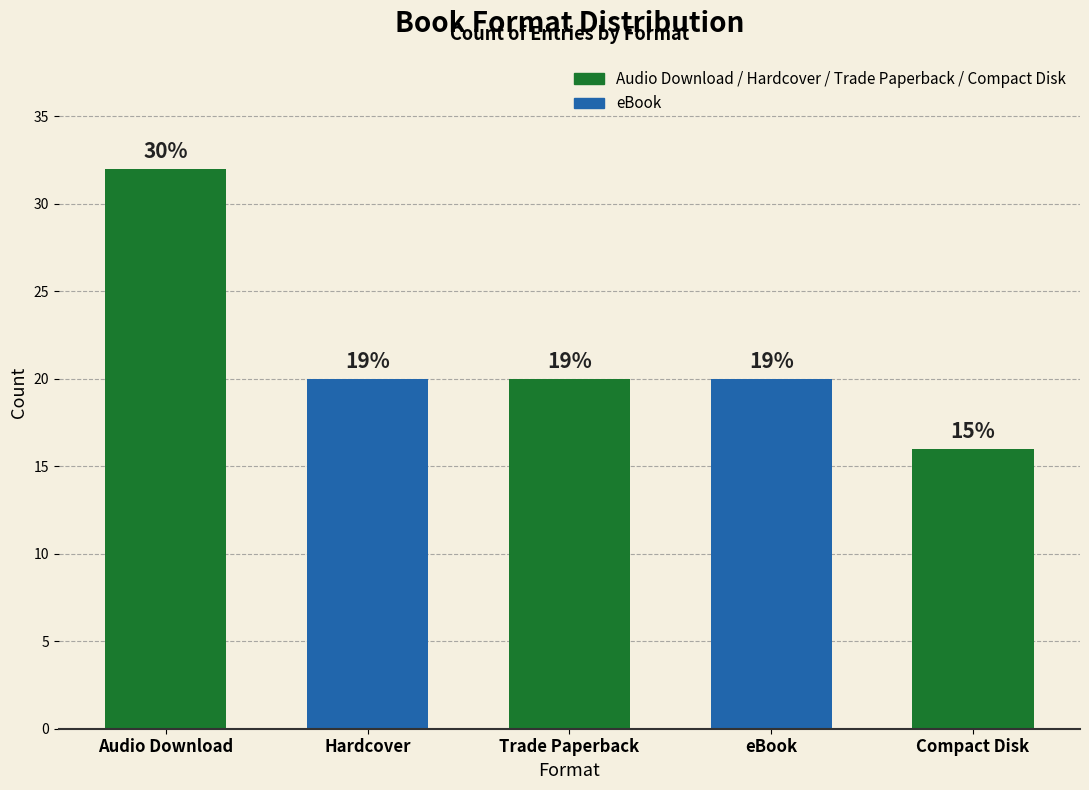

Reading left to right, what are all the values shown in this chart?

32	20	20	20	16